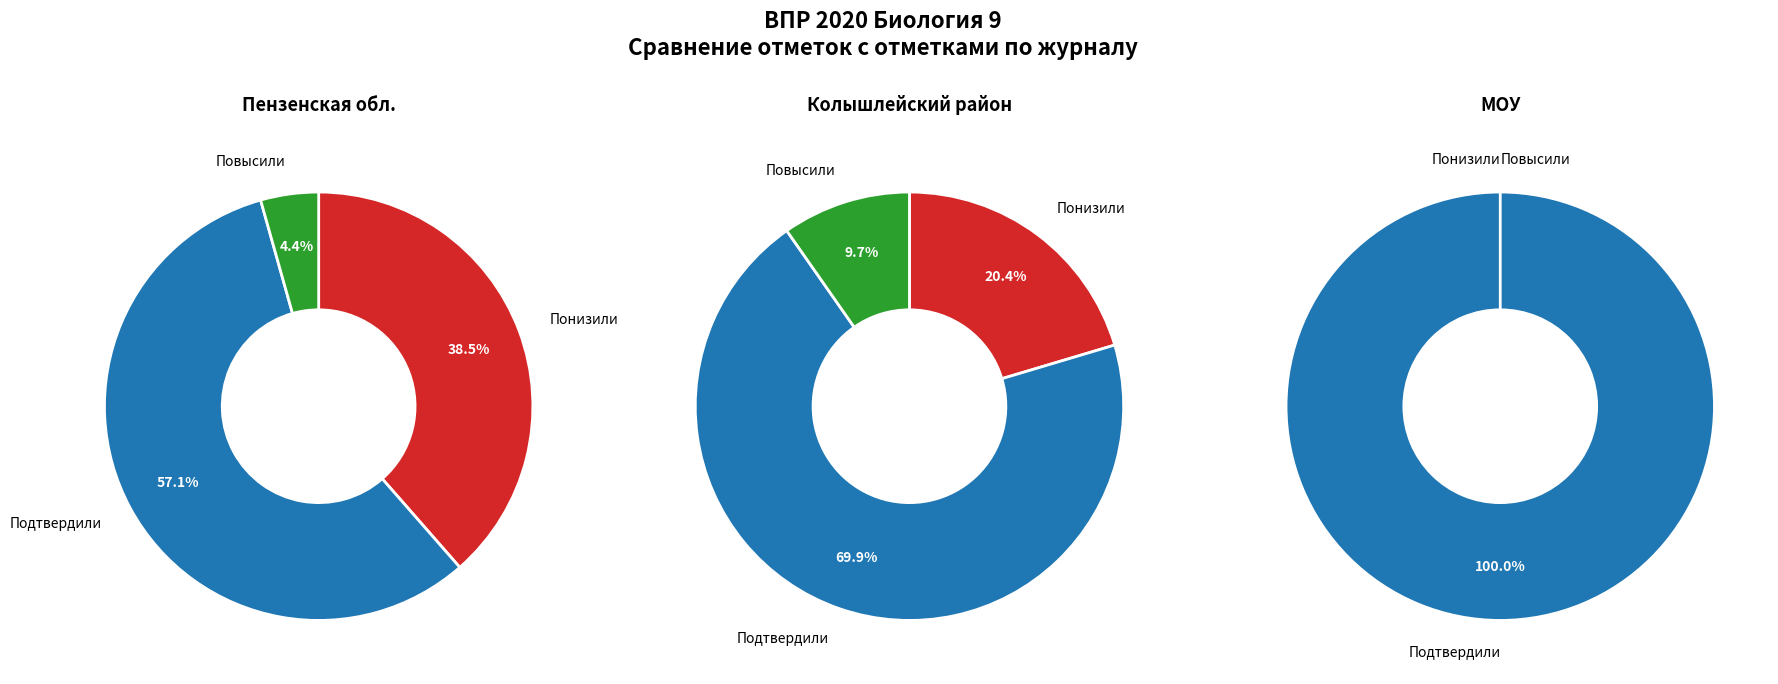

To the nearest percent, what is the combined percentage of Понизили and Повысили?

30%